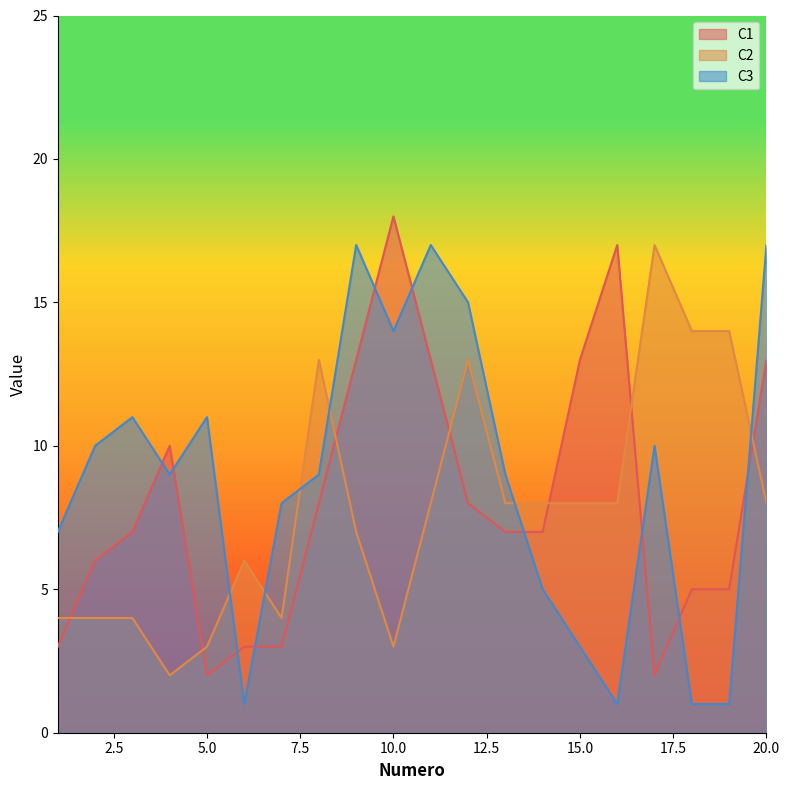

Where is the first local minimum for C3?

4